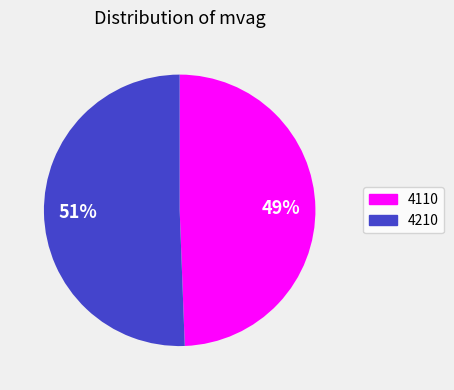

Does 4210 represent more than half of the total?

Yes